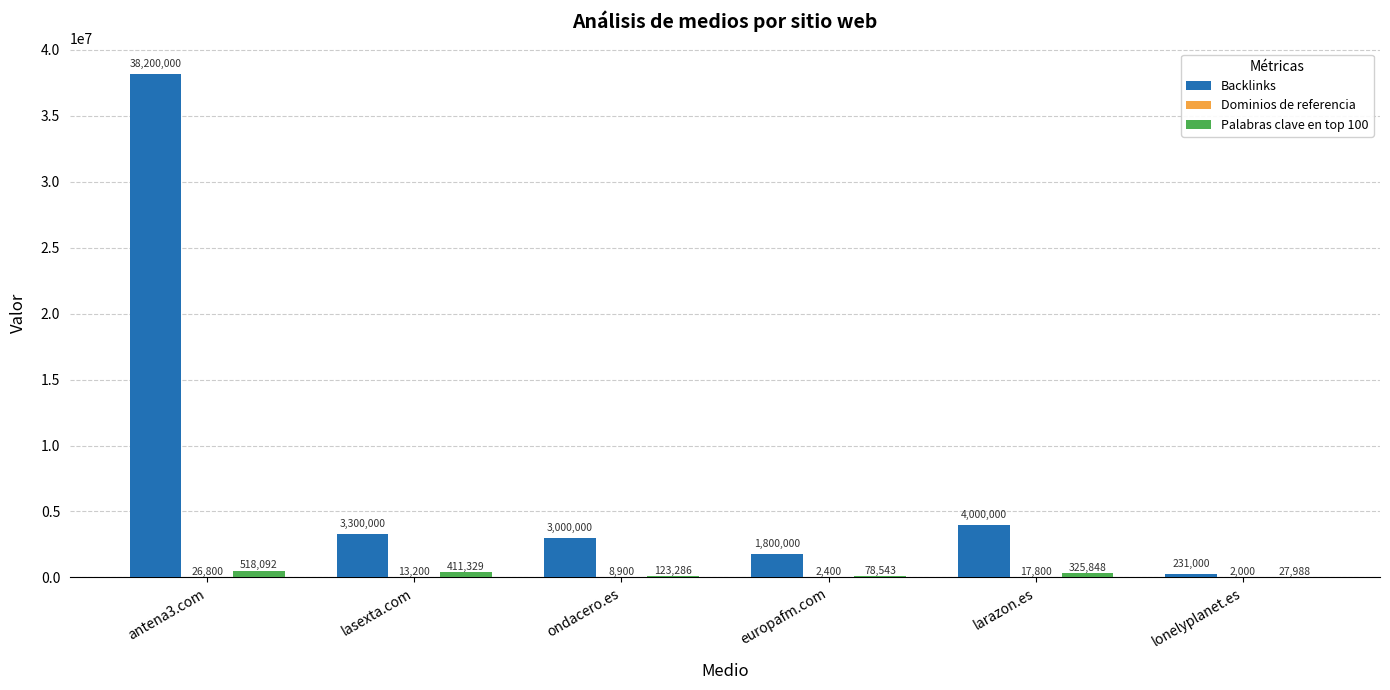

What is the sum of all Palabras clave en top 100 values?

1485086